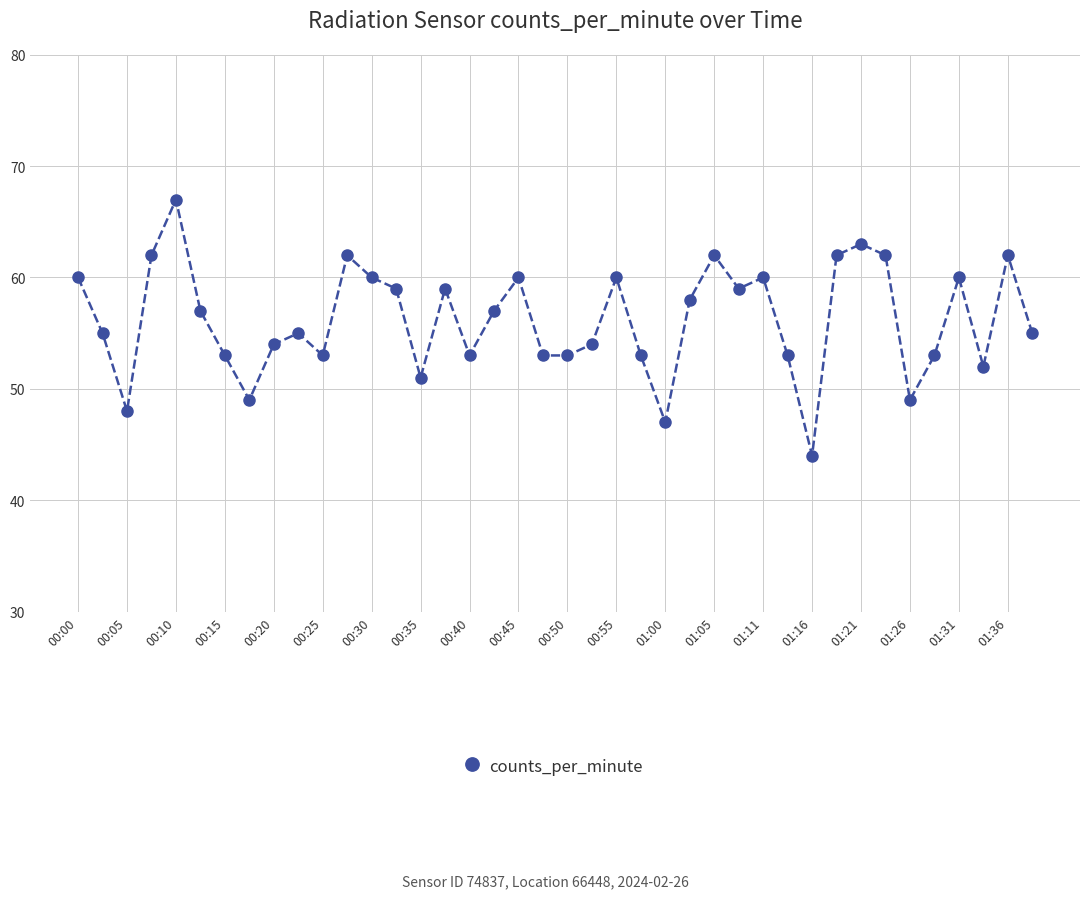

What is the minimum value shown in the chart?

44